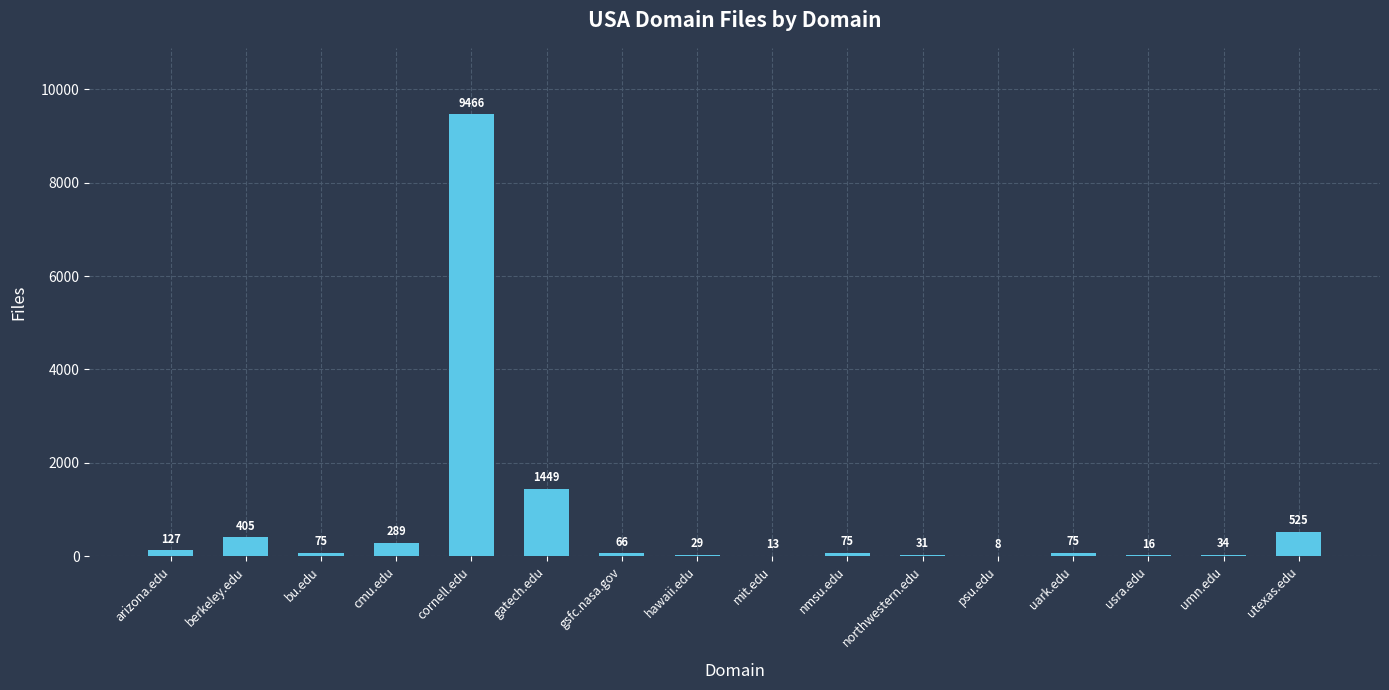

What is the maximum value shown in the chart?

9466